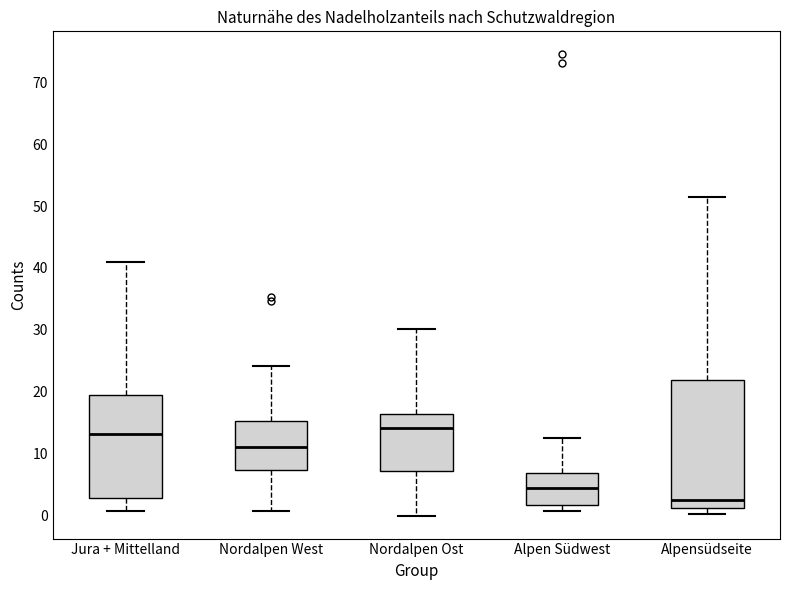

Which box has the lowest median line?

Alpensüdseite